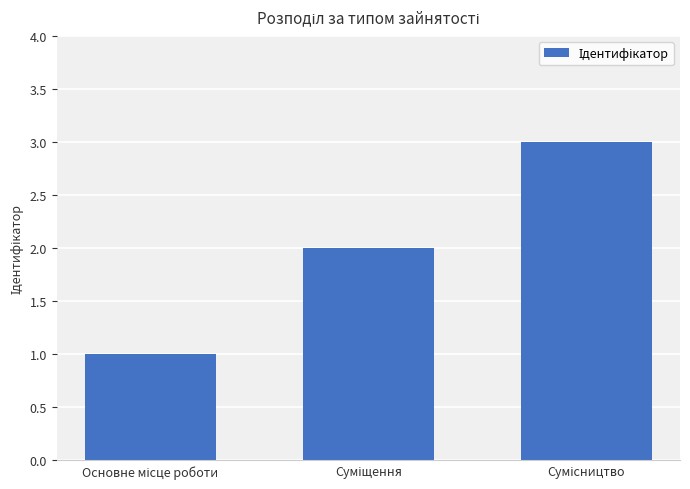

Count the values in the range 1 to 3.

3